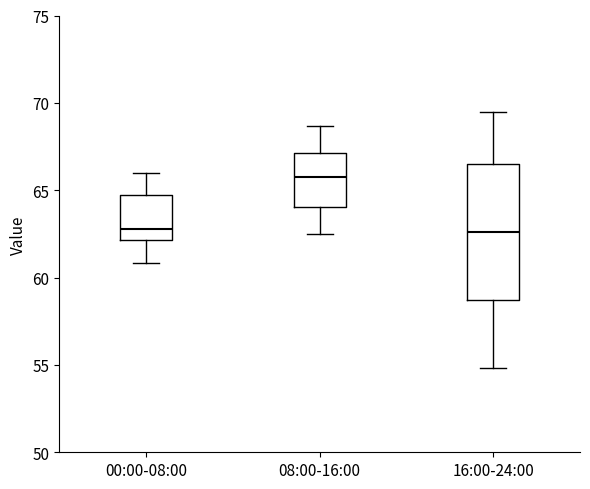

Which box is the tallest, from its lower edge to its upper edge?

16:00-24:00